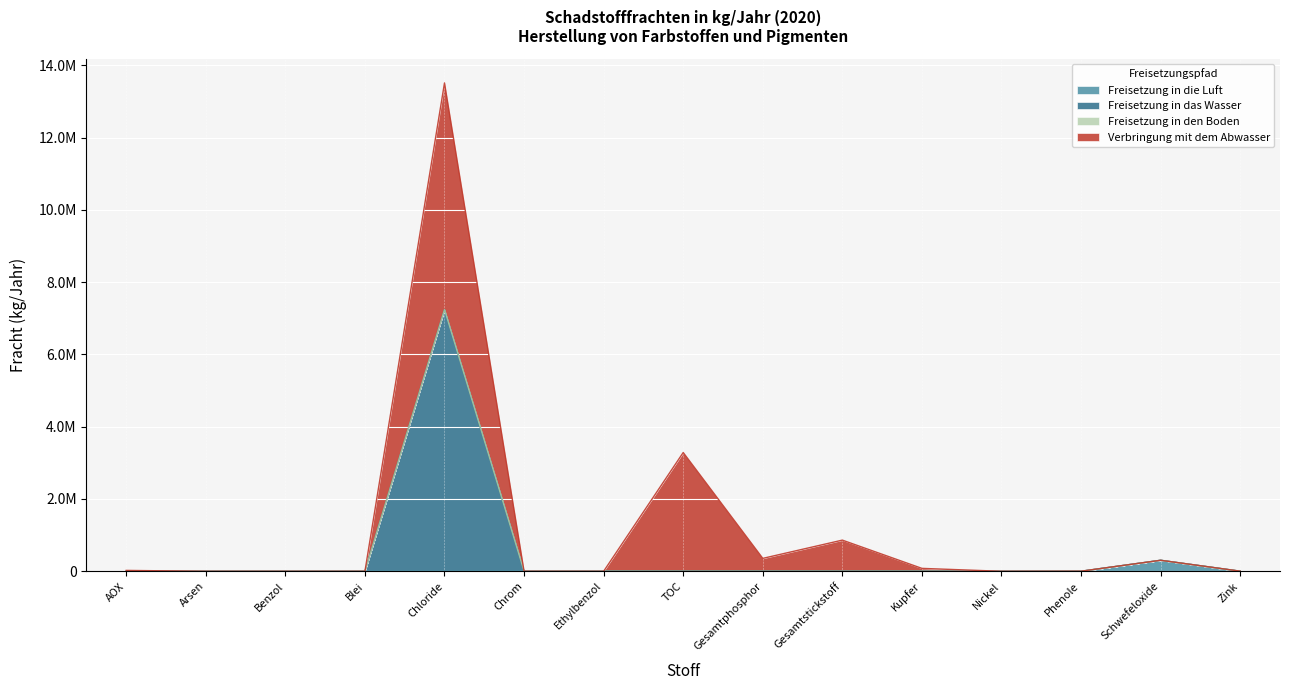

Does the chart display data point markers on the line(s)?

No